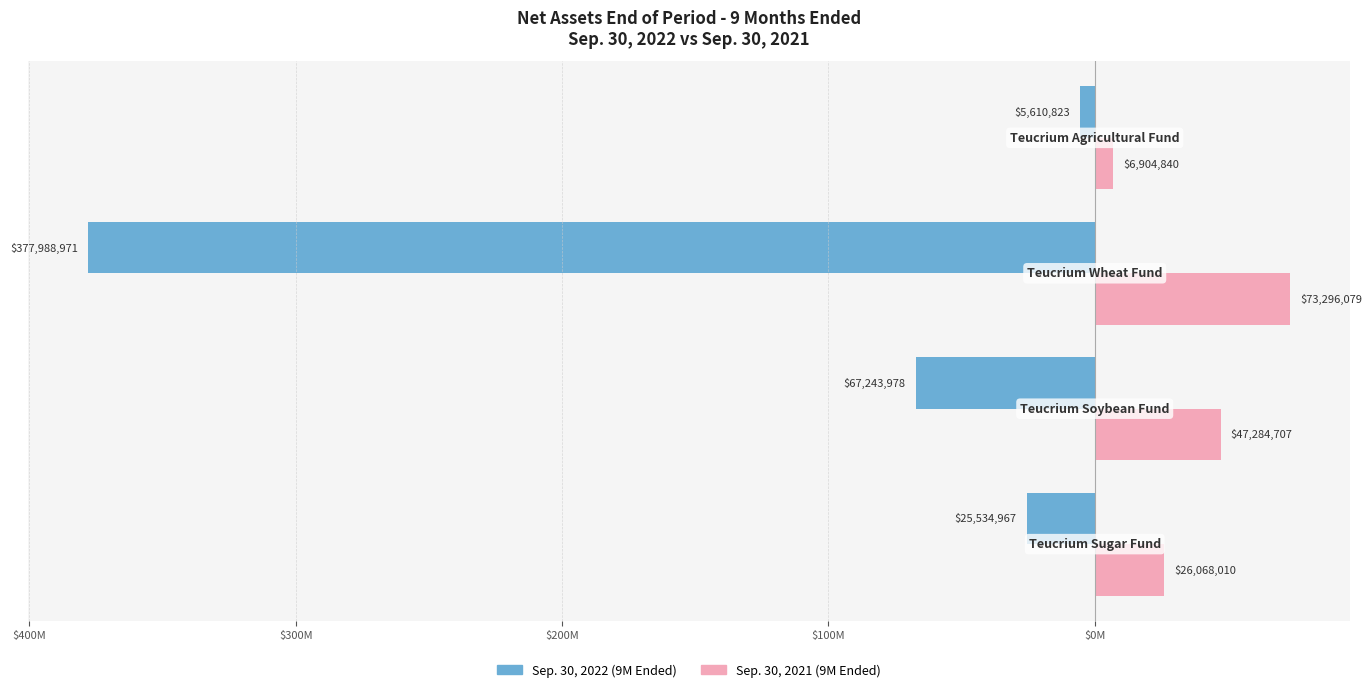

What are all the series names shown in the legend?

Sep. 30, 2022 (9M Ended), Sep. 30, 2021 (9M Ended)